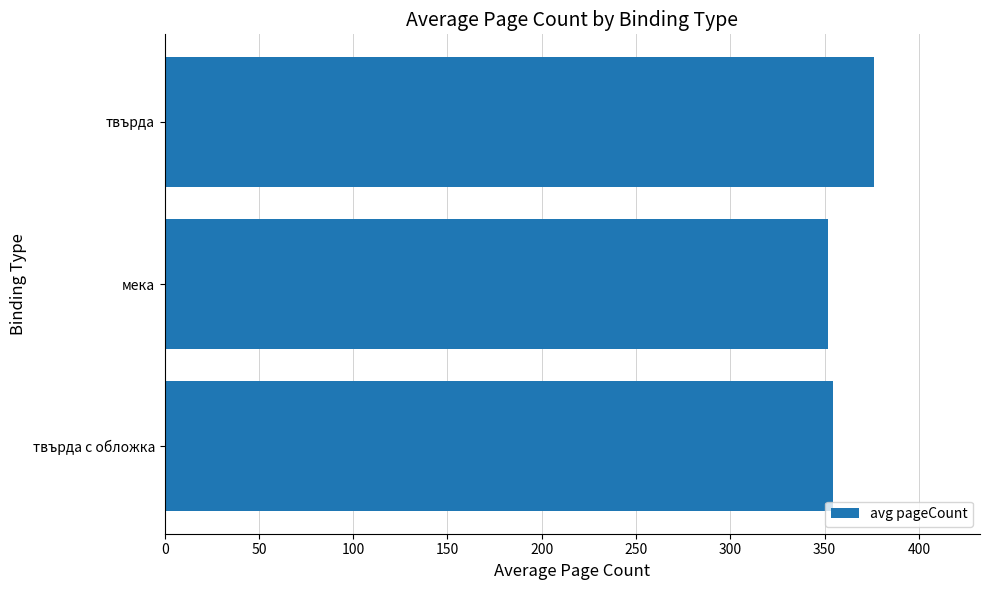

What is the change in value from твърда с обложка to твърда?

+21.3